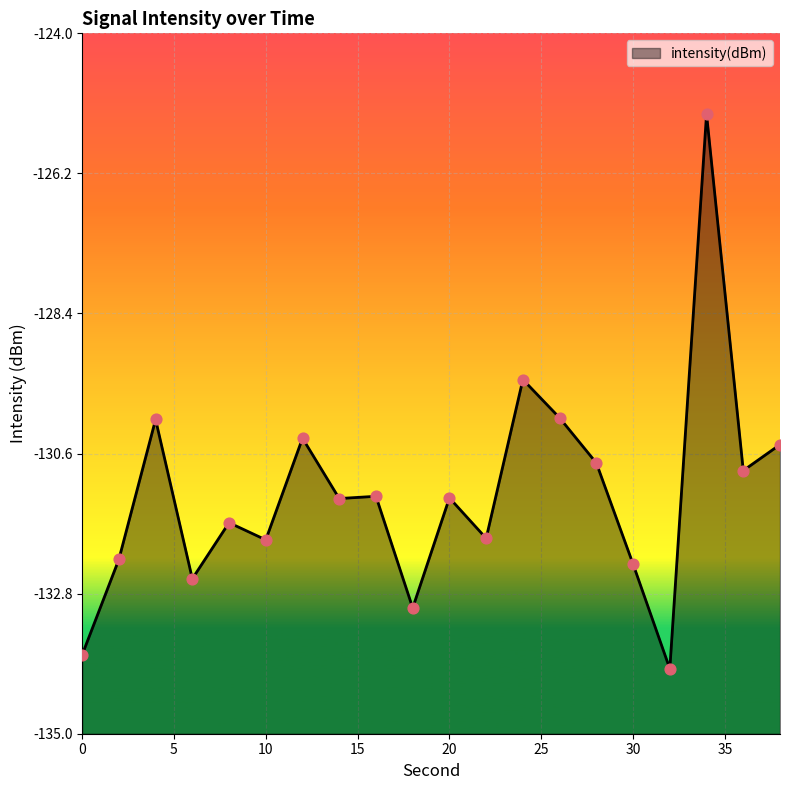

What is the change in value from 12 to 36?

-0.5